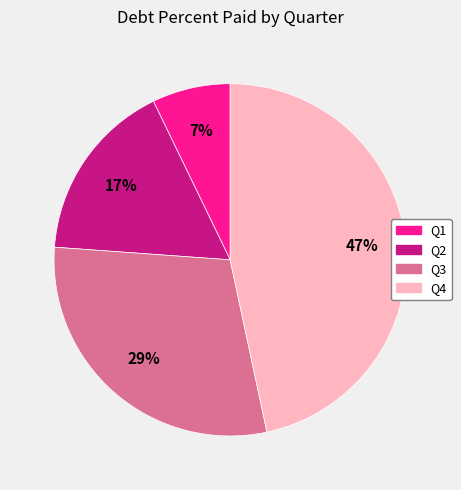

To the nearest percent, what is the combined percentage of Q2 and Q1?

24%